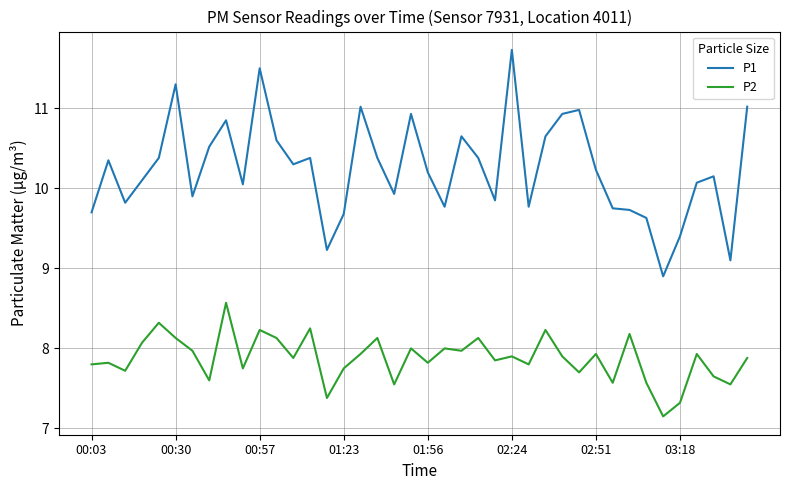

What is the minimum value shown in the chart?

7.2